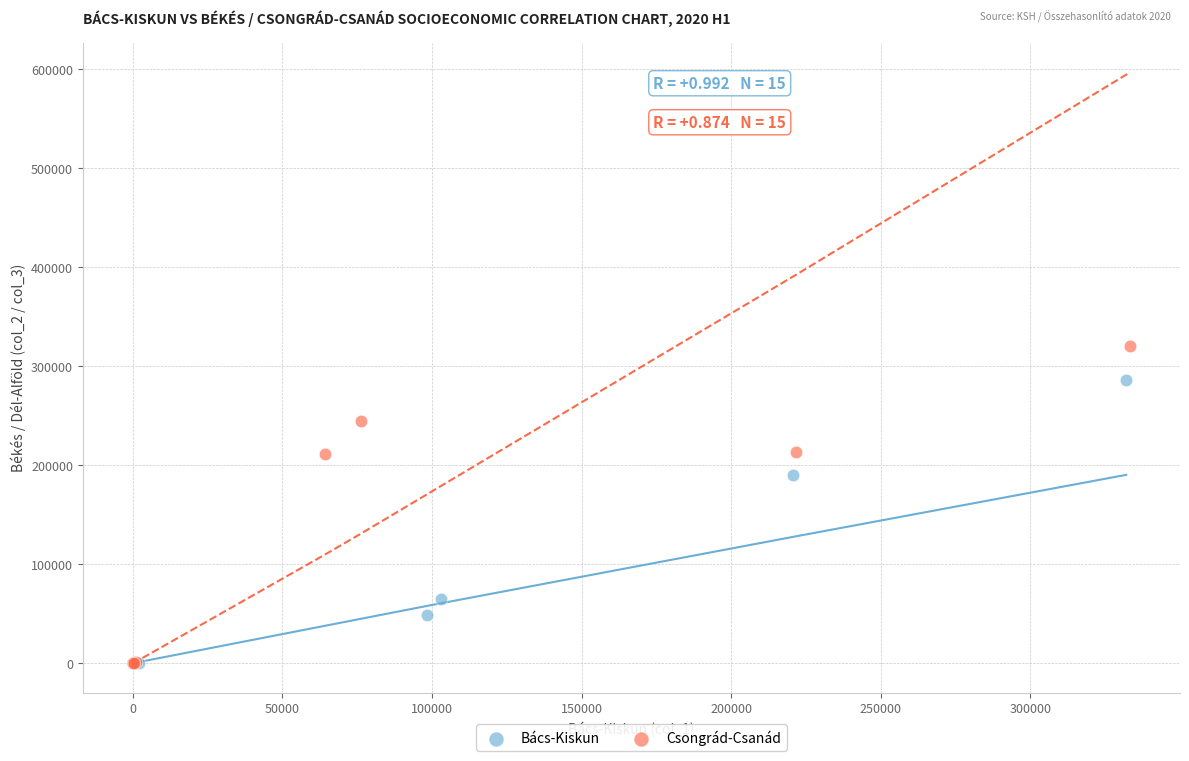

Which series has the widest spread of Y values?

Csongrád-Csanád